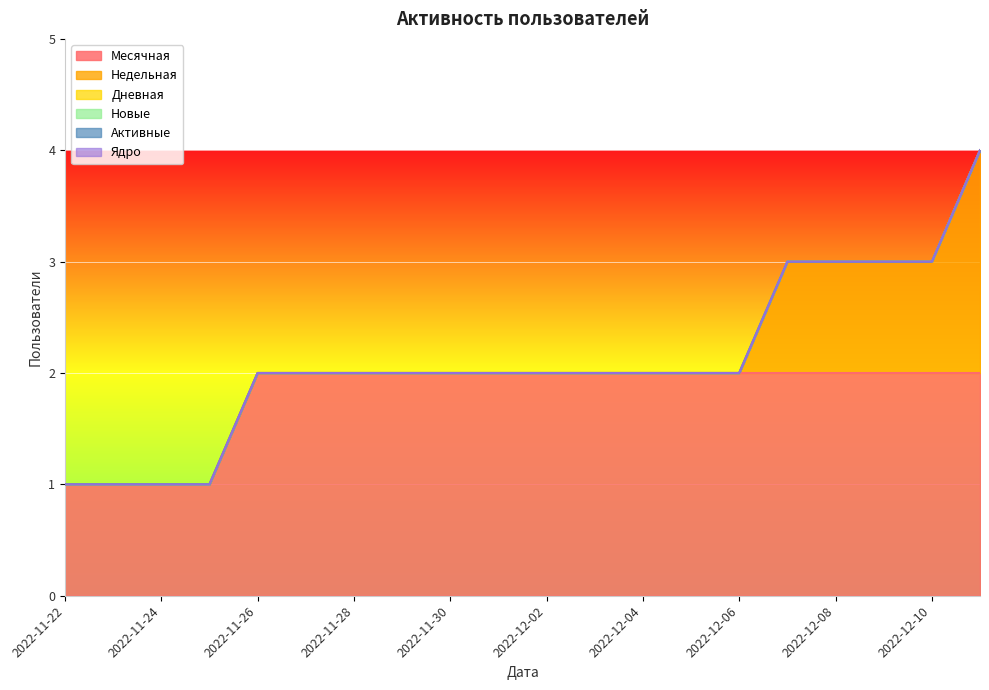

What is the label of the 12th point from the left?

2022-12-03